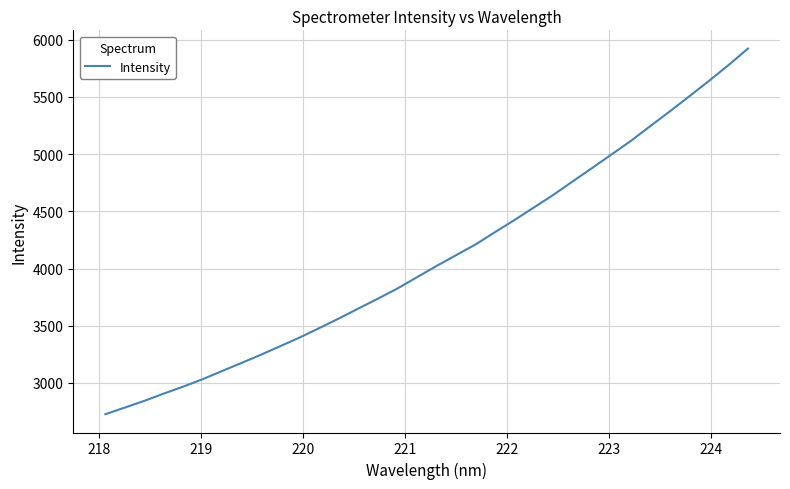

What is the difference between the maximum and minimum values?

3194.2